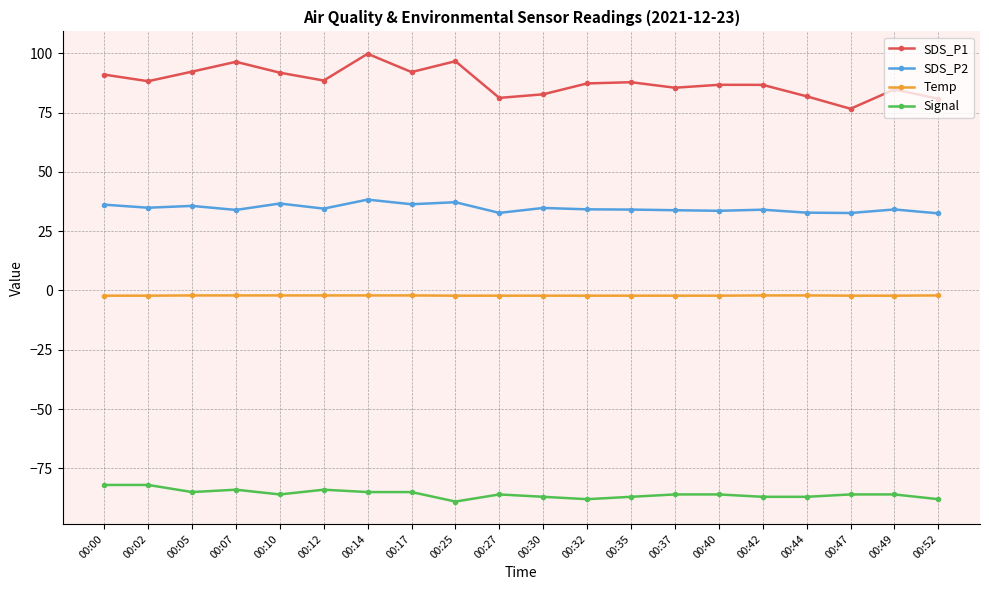

What is the sum of all SDS_P2 values?

693.0